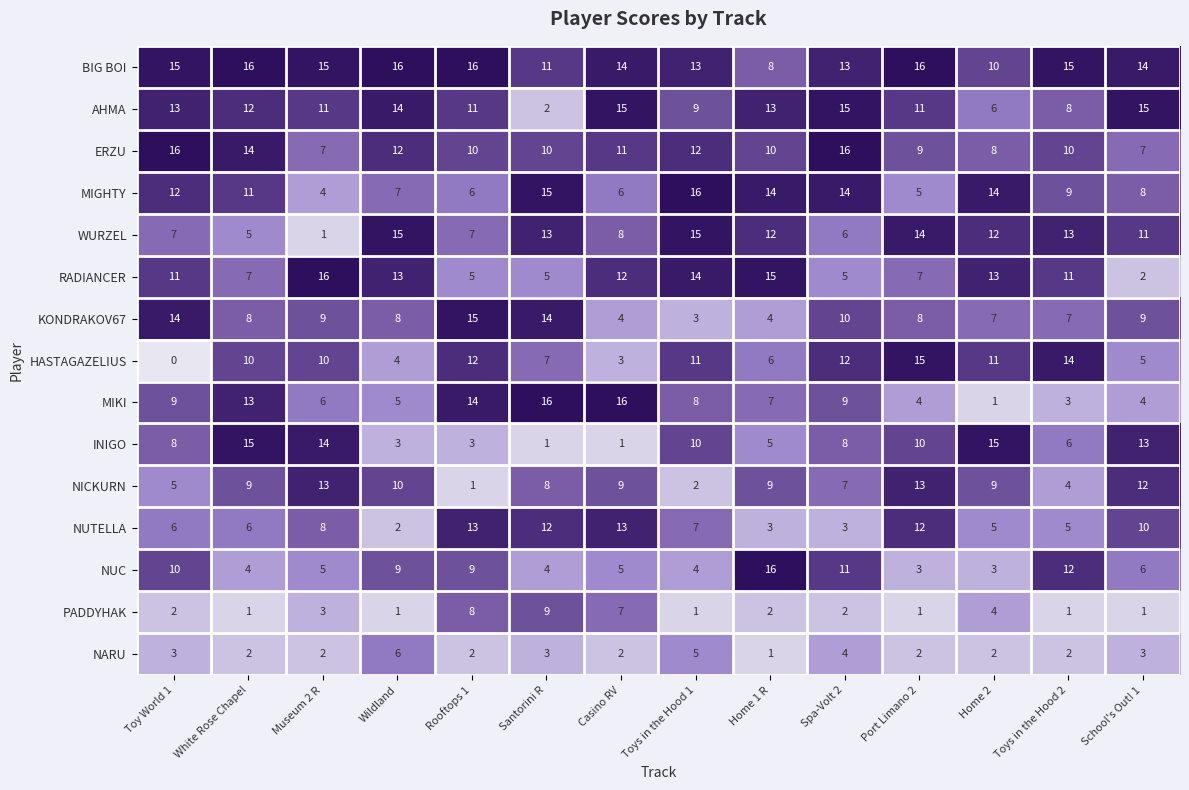

Which series changed the most between Wildland and School's Out! 1?

RADIANCER